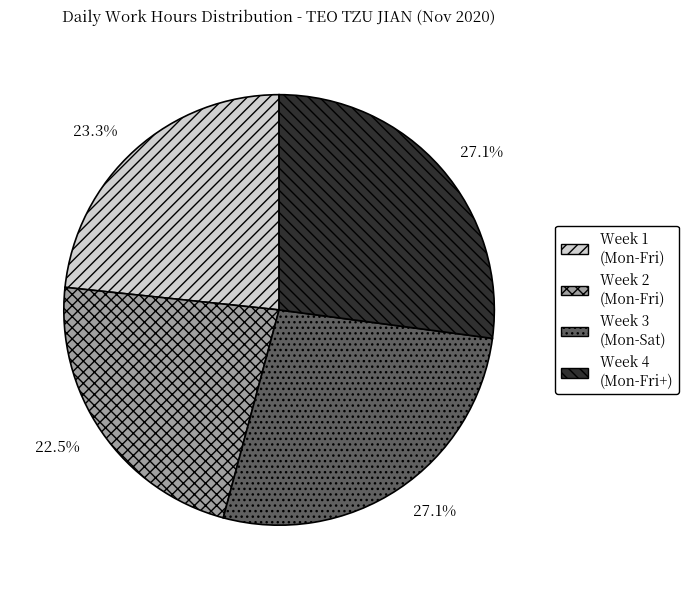

Does any single category account for the majority?

No